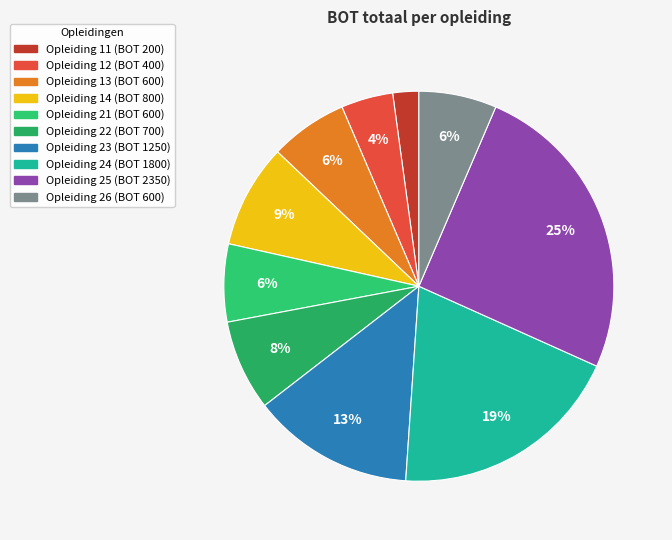

Count the number of slices in the pie.

10